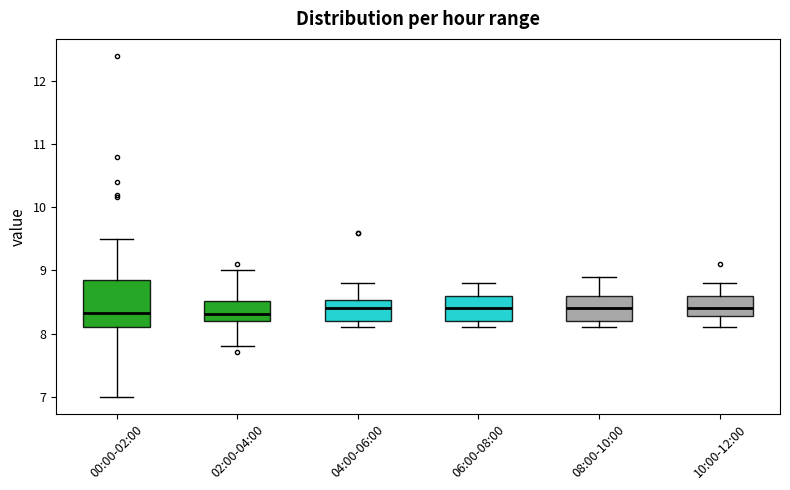

Which box is the tallest, from its lower edge to its upper edge?

00:00-02:00